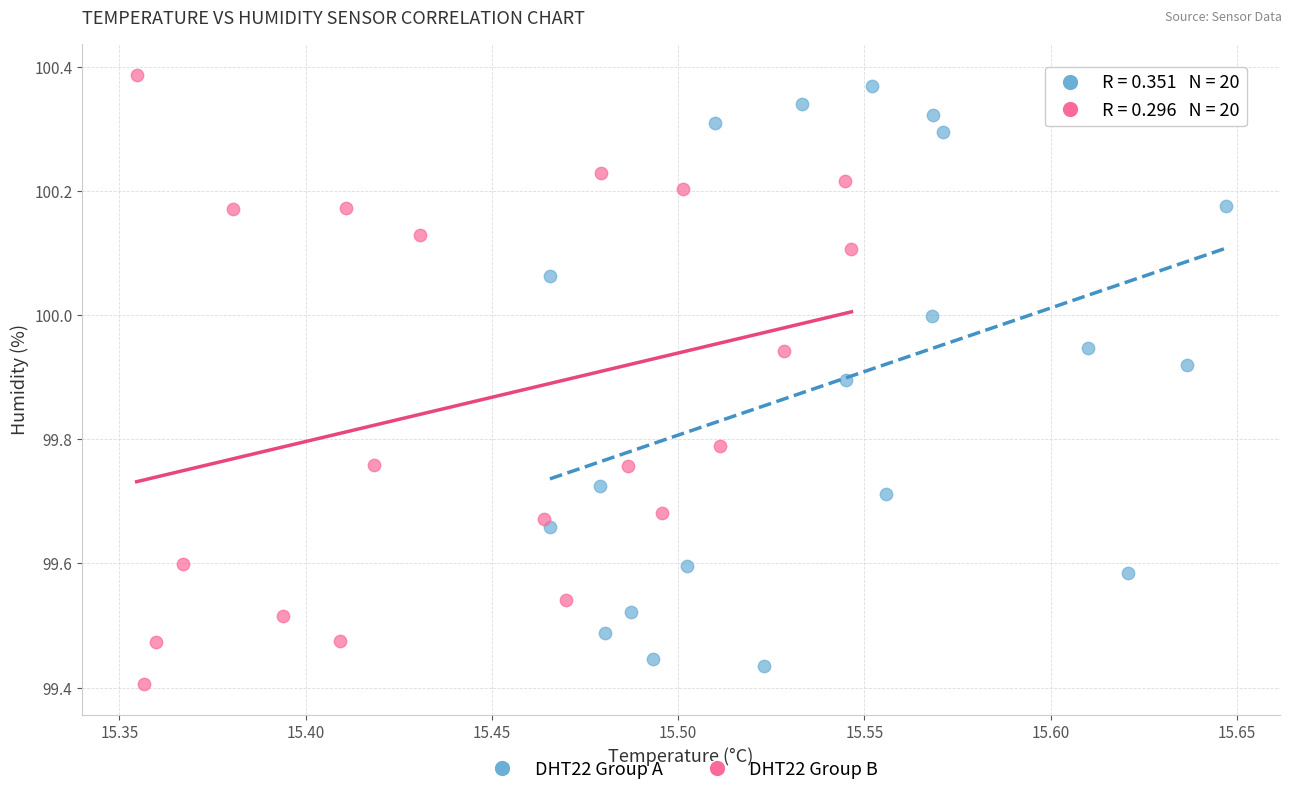

Which series contains the lowest Y value?

DHT22 Group B